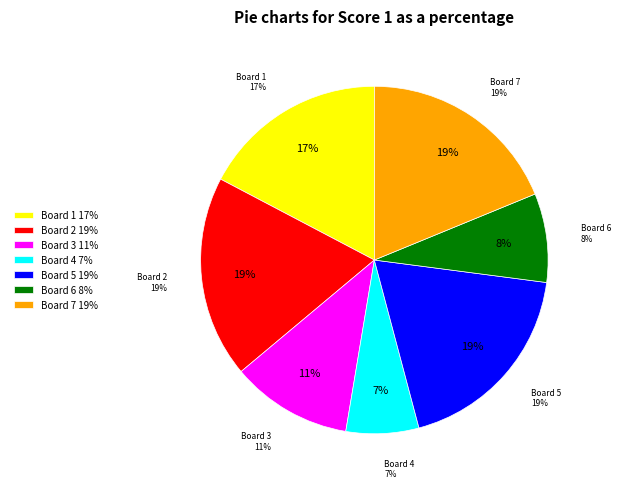

What portion of the pie excludes Board 7?

81.2%